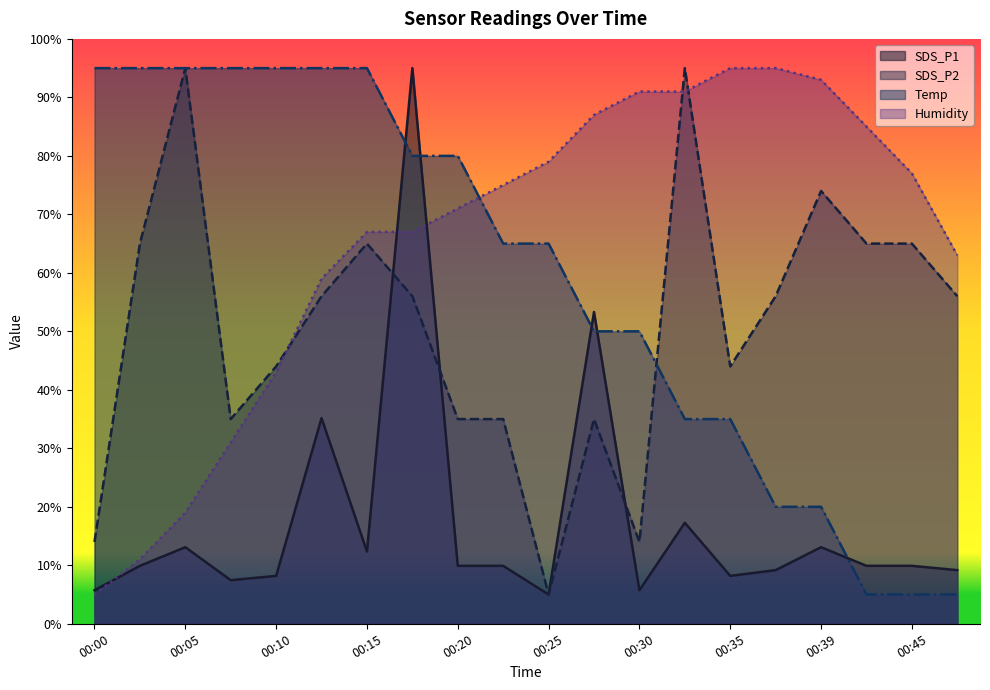

Which series has the largest range (max minus min)?

SDS_P1